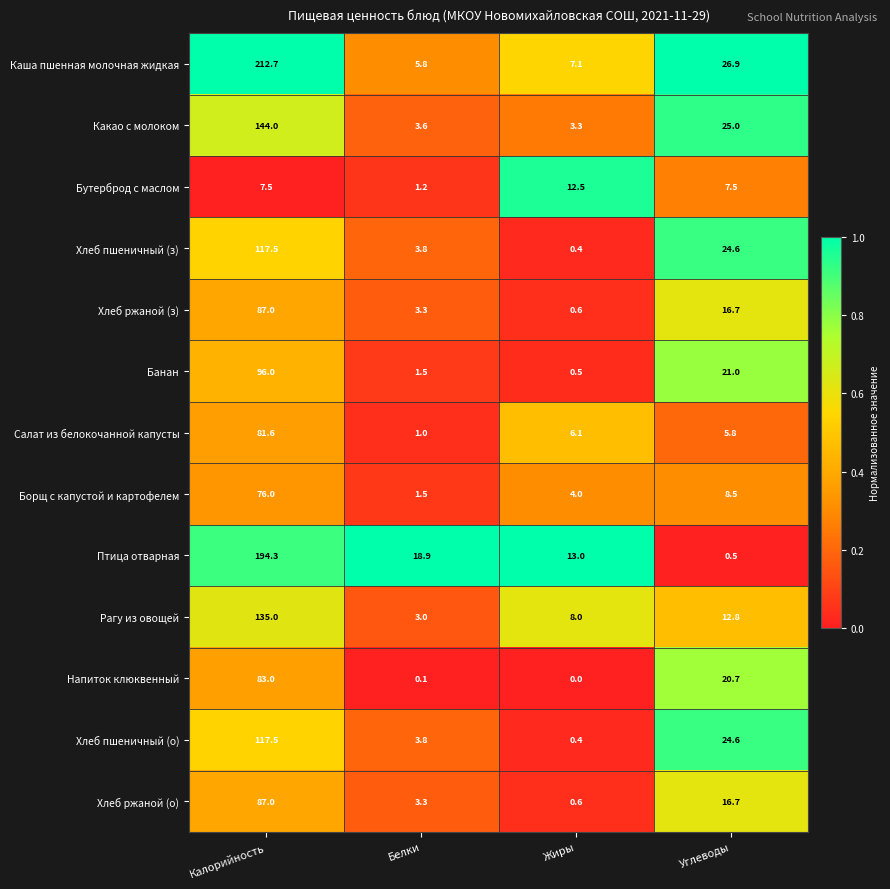

What is the average value of the Хлеб ржаной (о) series?

26.9